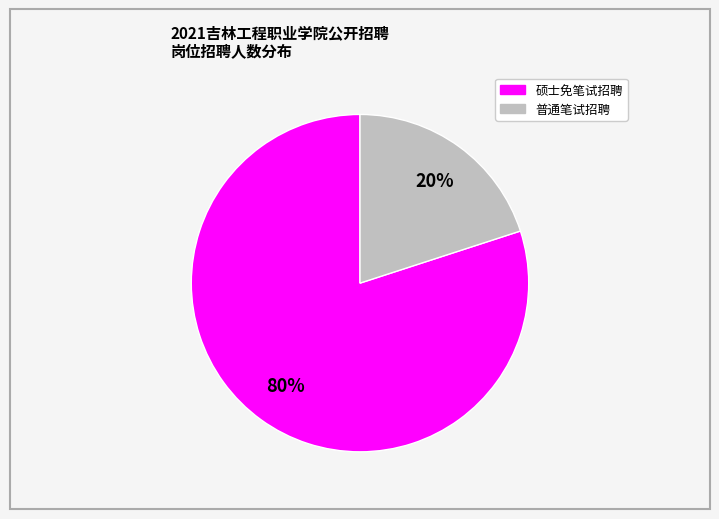

To the nearest percent, what is the average slice percentage?

50%